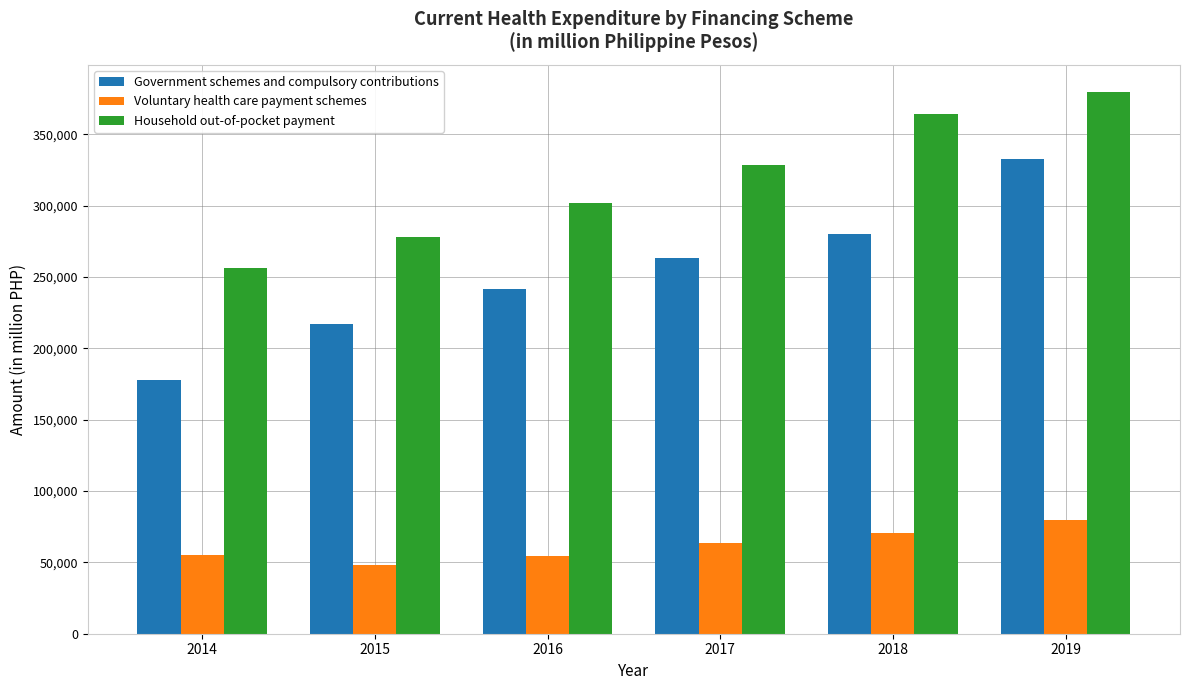

What is the difference between the maximum and second lowest values in the Voluntary health care payment schemes series?

25298